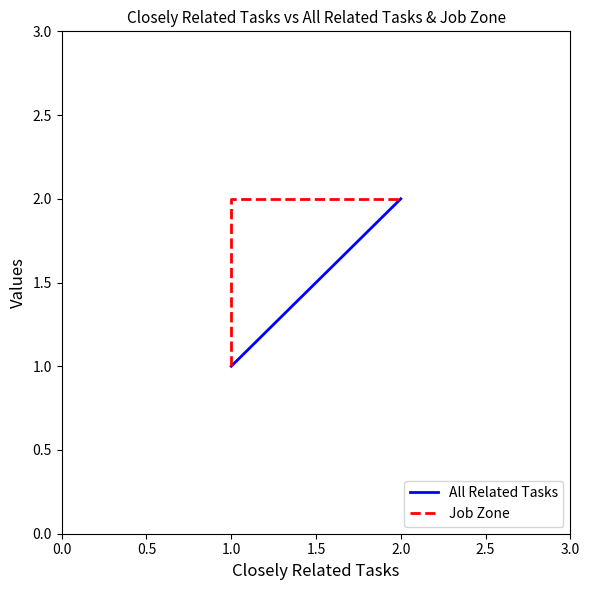

What is the maximum value shown in the chart?

2